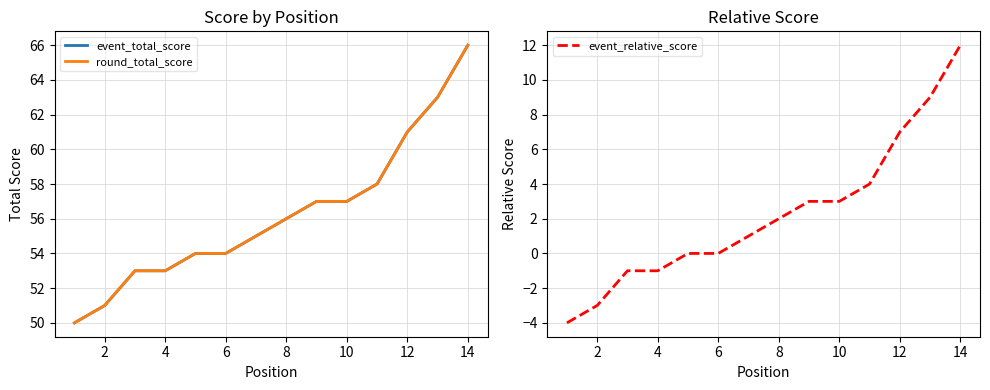

The event_relative_score series shows 1 at 10. True or false?

False